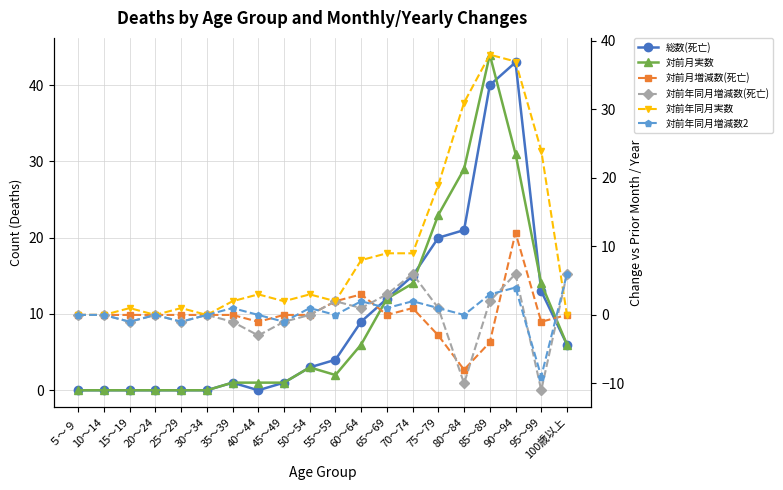

True or false: 総数(死亡) has more than 2 interior local peaks.

False